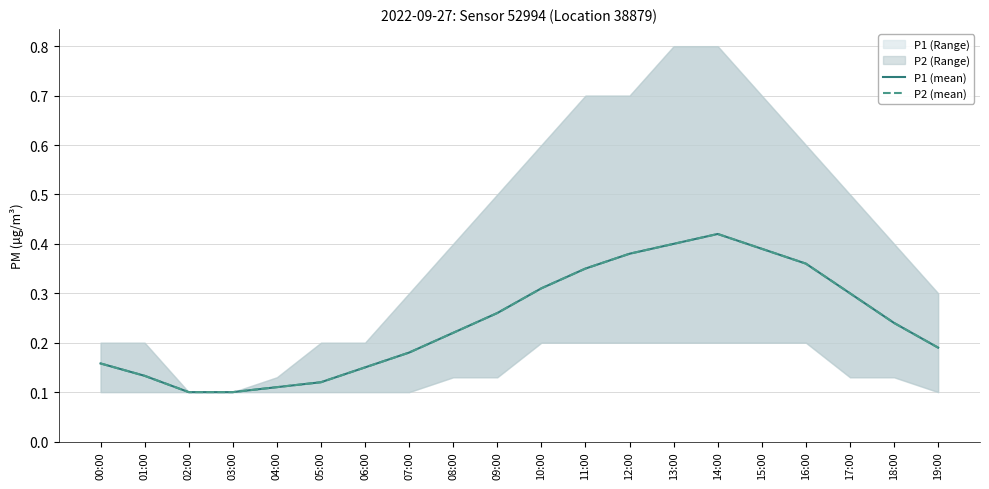

True or false: P2 (mean) and P1 (mean) cross at least once.

False